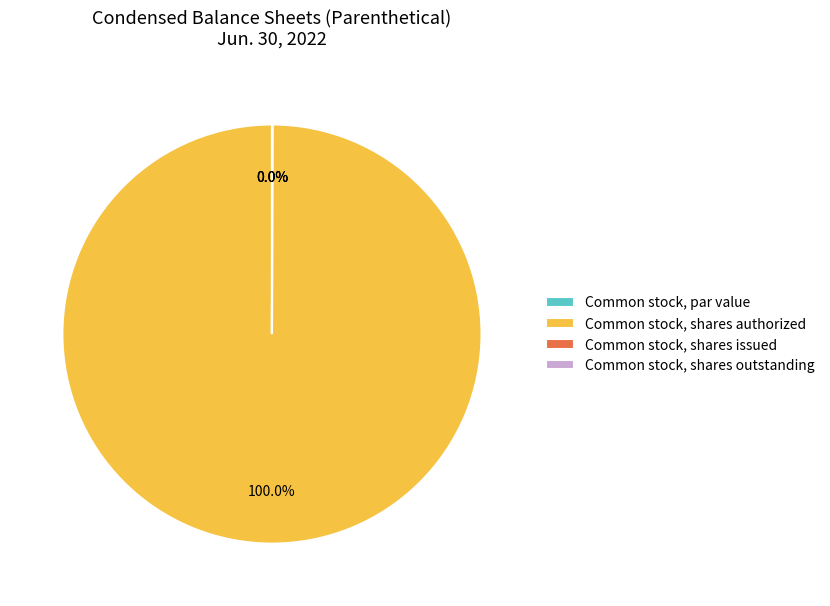

What is the ratio of the value at Common stock, shares outstanding to the value at Common stock, shares issued?

1.0